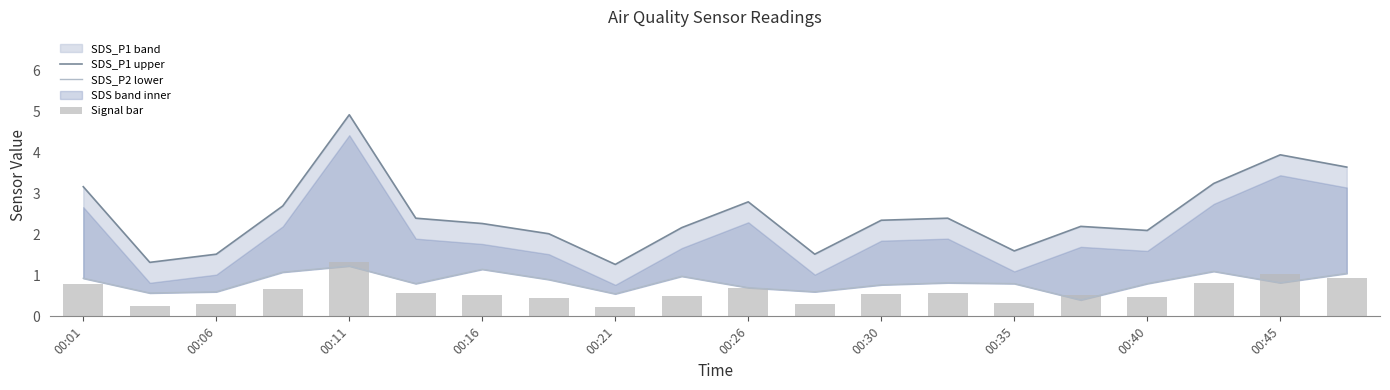

Between 00:30 and 17, which is larger?

17